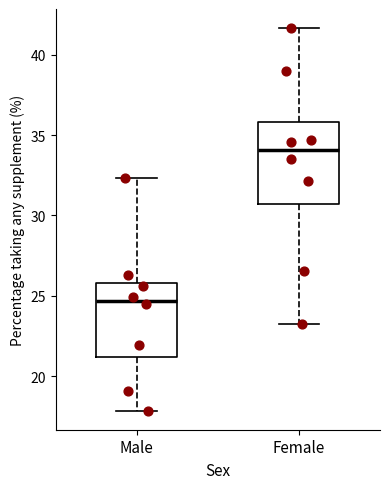

Reading left to right, read every box against the y-axis: the position of its median line, the range the box covers, and the ends of its whiskers. The values are not printed on the chart, so give them approximately, as read against the axis.

Male: median 24.5, box 21.0 to 26.0, whiskers 18.0 to 32.5
Female: median 34.0, box 30.5 to 36.0, whiskers 23.0 to 41.5